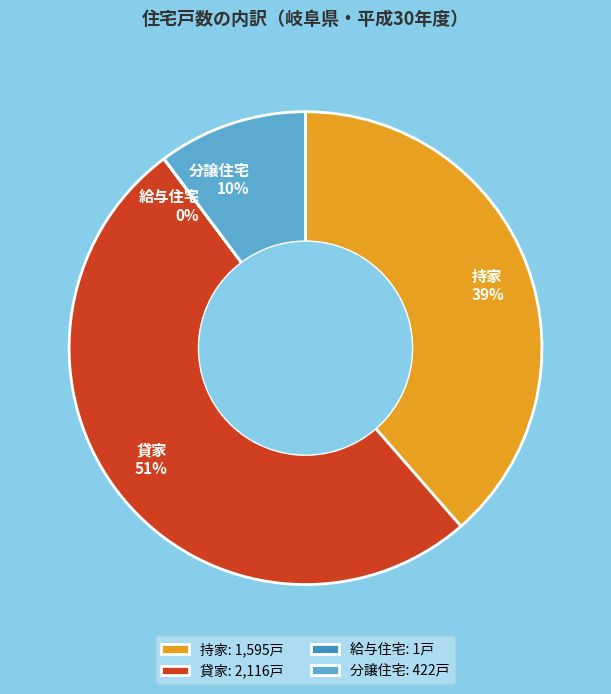

To the nearest percent, what percentage of the pie is 持家?

39%